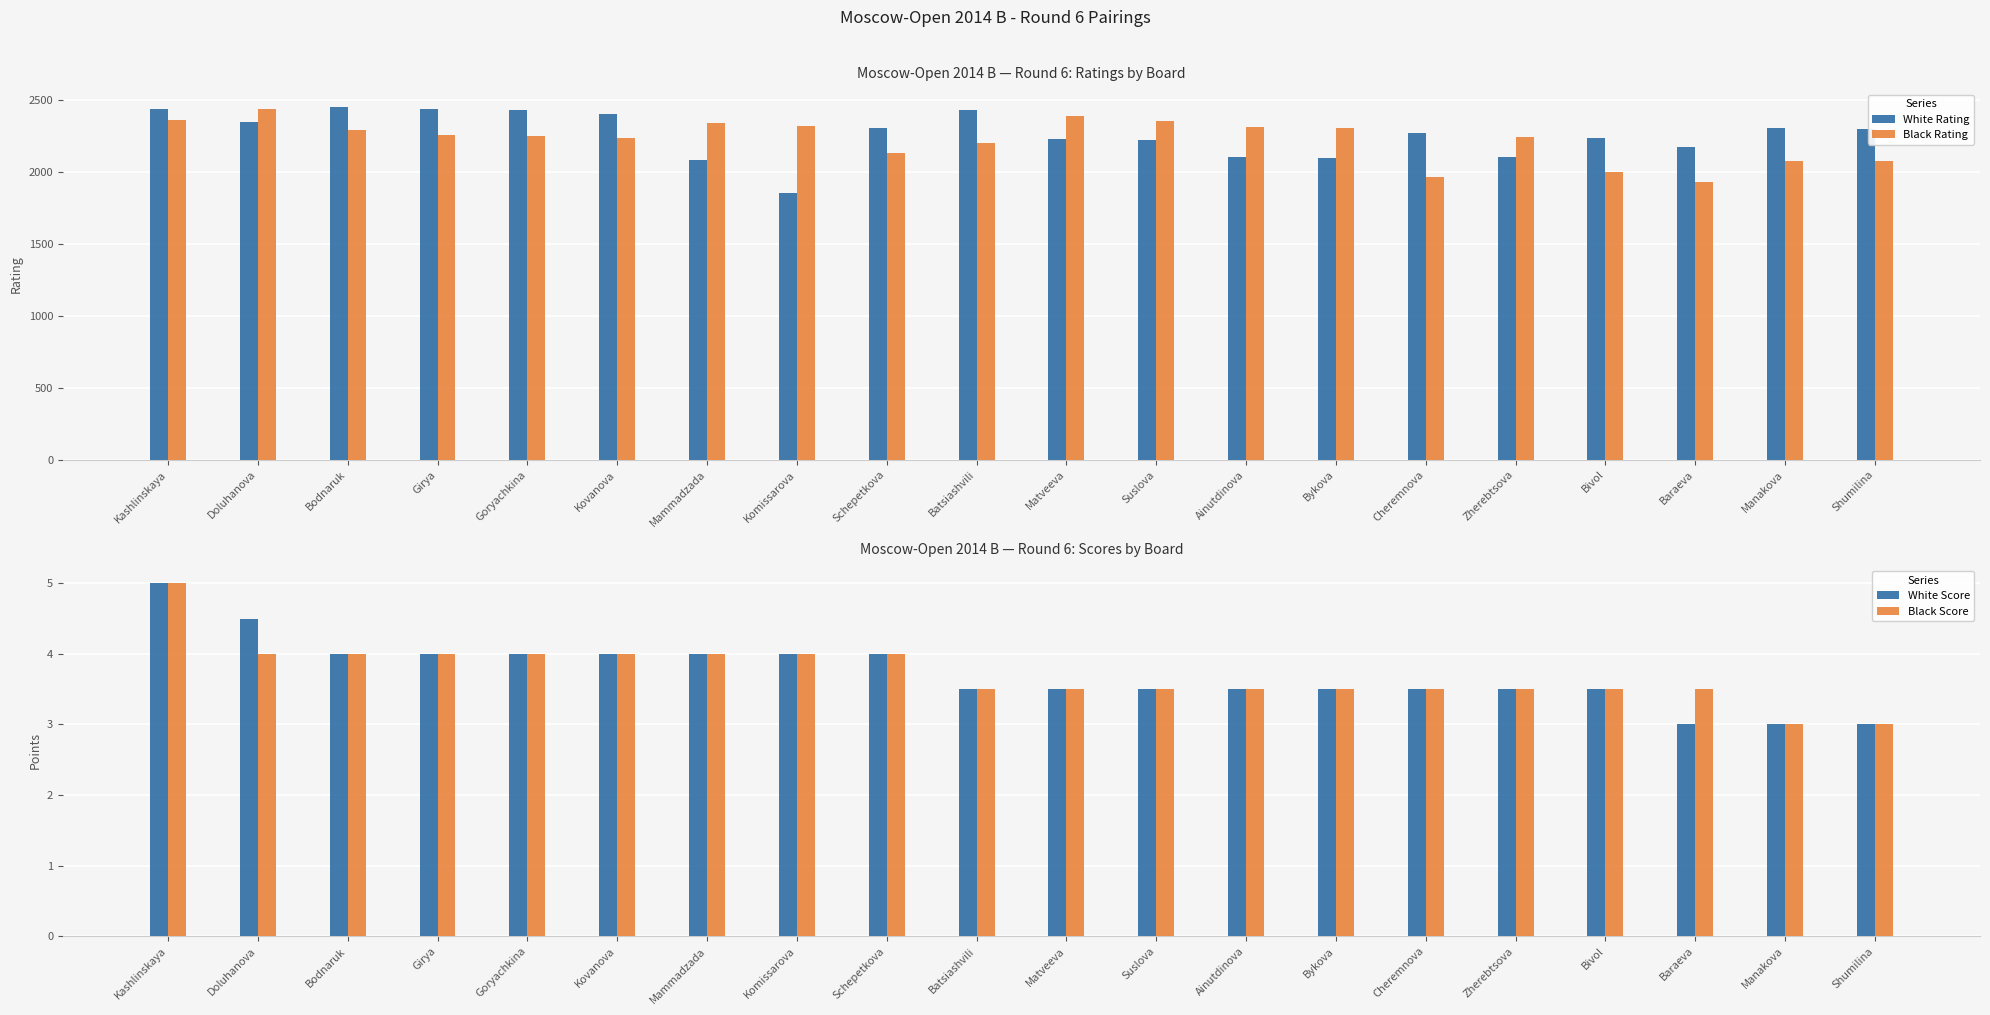

What are all the series names shown in the legend?

White Rating, Black Rating, White Score, Black Score